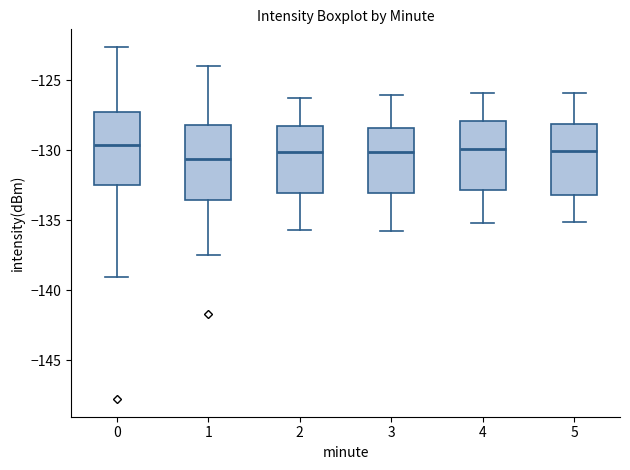

Reading left to right, read every box against the y-axis: the position of its median line, the range the box covers, and the ends of its whiskers. The values are not printed on the chart, so give them approximately, as read against the axis.

0: median -129.5, box -132.5 to -127.5, whiskers -139.0 to -122.5
1: median -130.5, box -133.5 to -128.0, whiskers -137.5 to -124.0
2: median -130.0, box -133.0 to -128.0, whiskers -135.5 to -126.5
3: median -130.0, box -133.0 to -128.5, whiskers -136.0 to -126.0
4: median -130.0, box -133.0 to -128.0, whiskers -135.0 to -126.0
5: median -130.0, box -133.0 to -128.0, whiskers -135.0 to -126.0